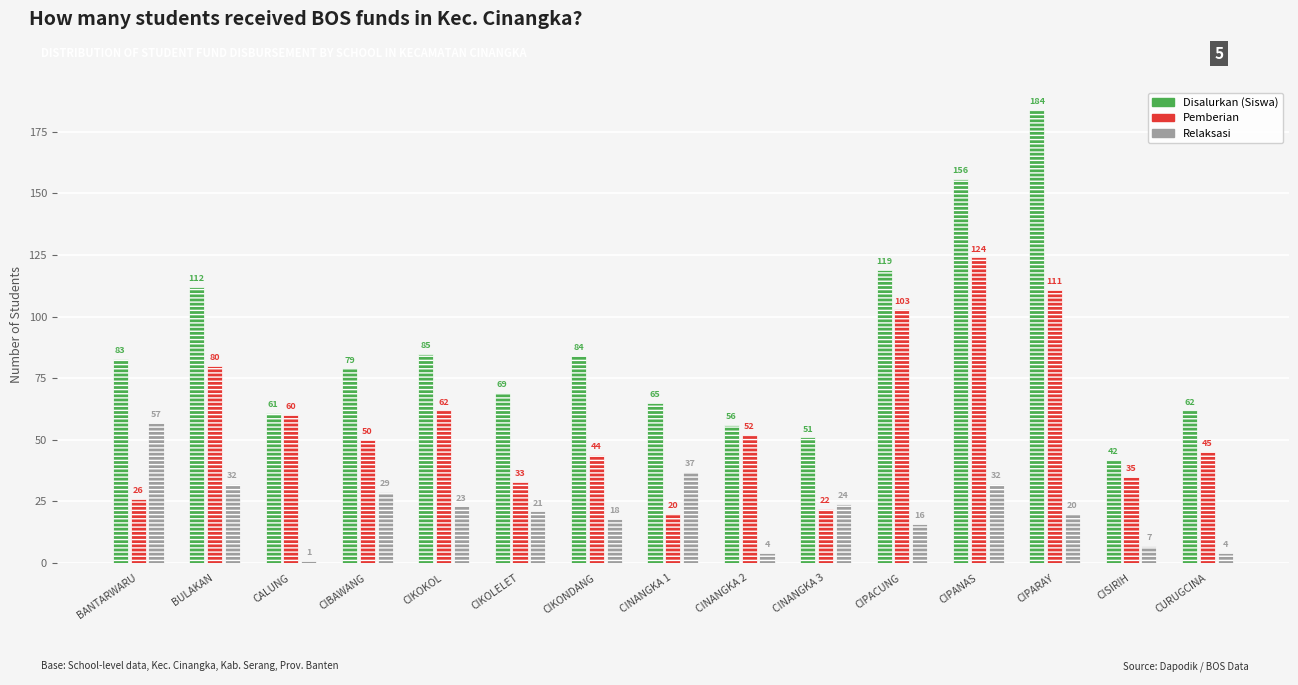

Are the bars grouped side by side (vs. stacked)?

Yes